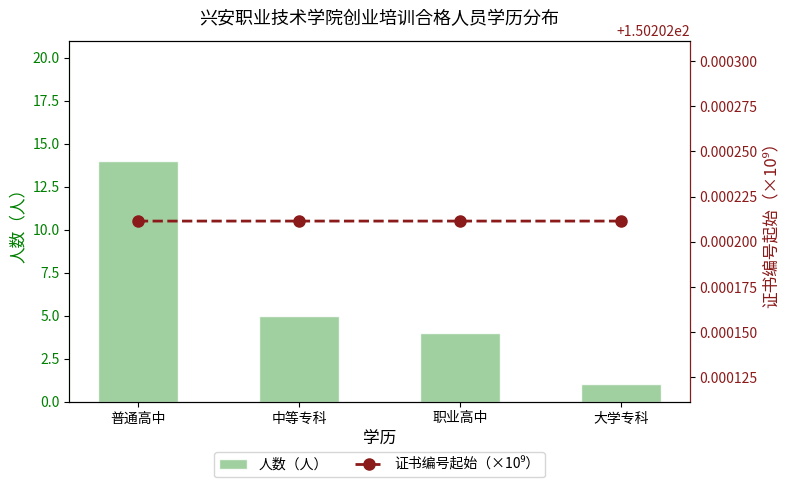

What is the sum of the 证书编号起始（×10⁹） values at 普通高中 and 中等专科?

300.4